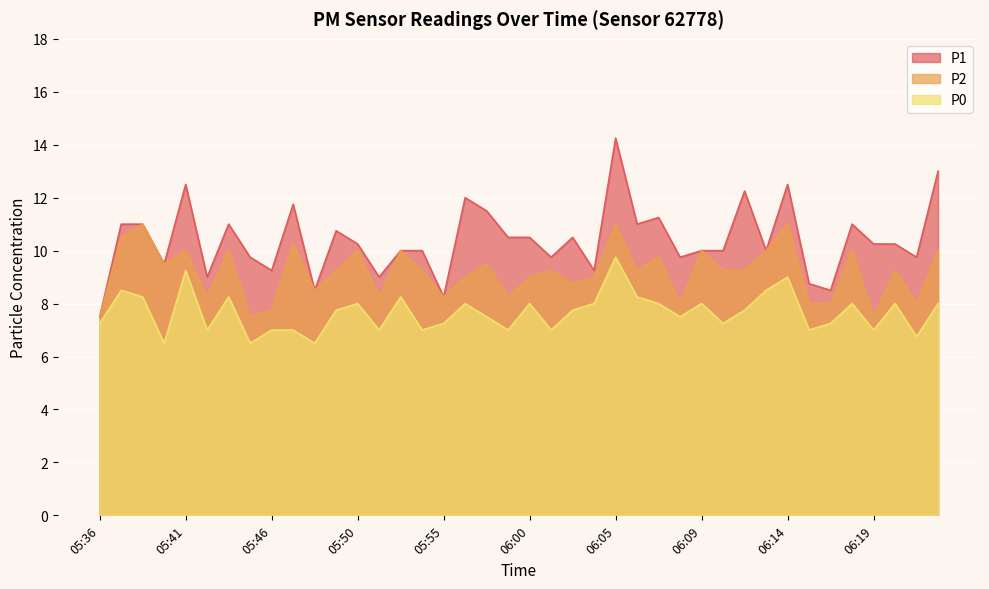

What is the lowest value of the P1 series?

7.5